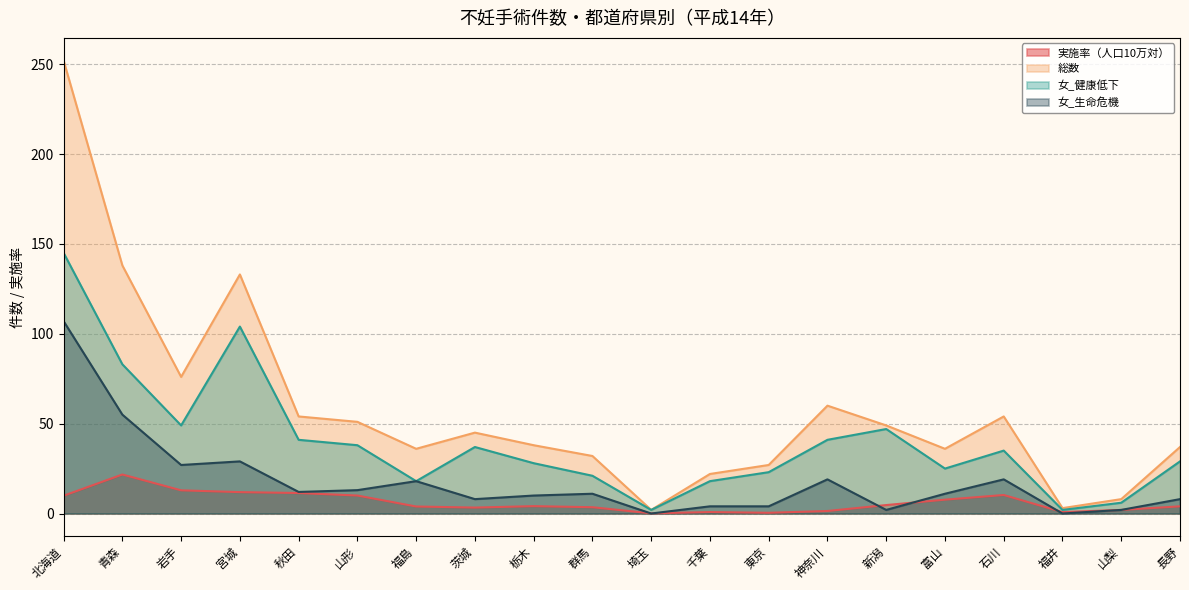

What is the highest value of the 実施率（人口10万対） series?

21.7